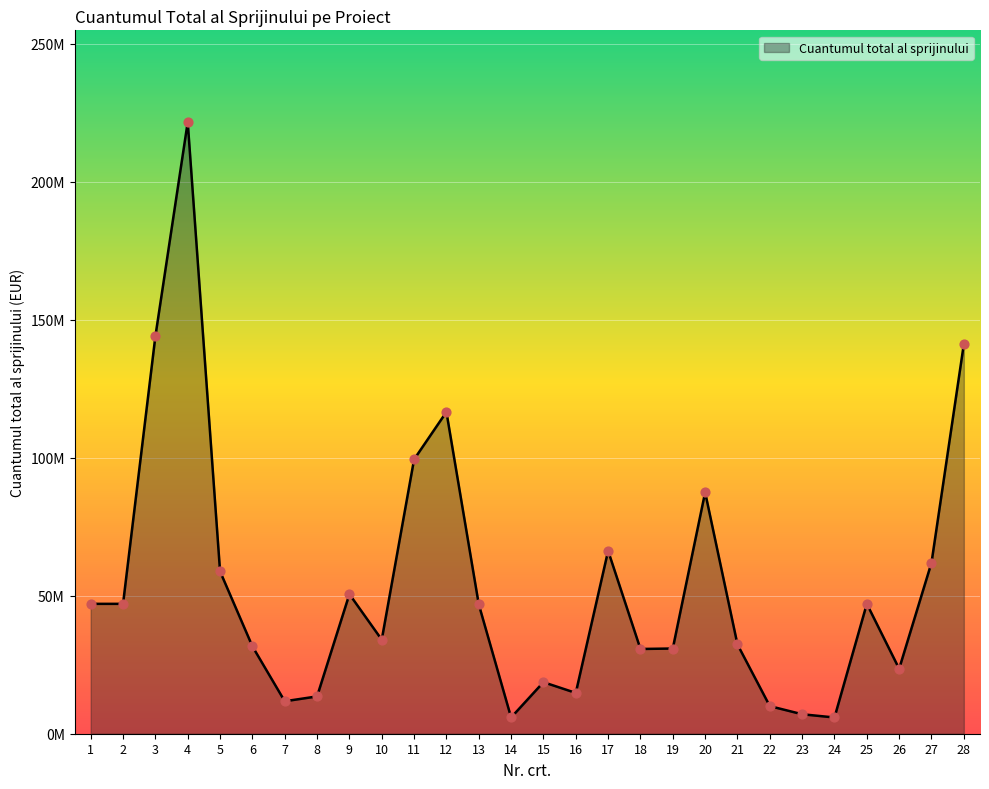

What is the ratio of the value at 28 to the value at 23?

20.0